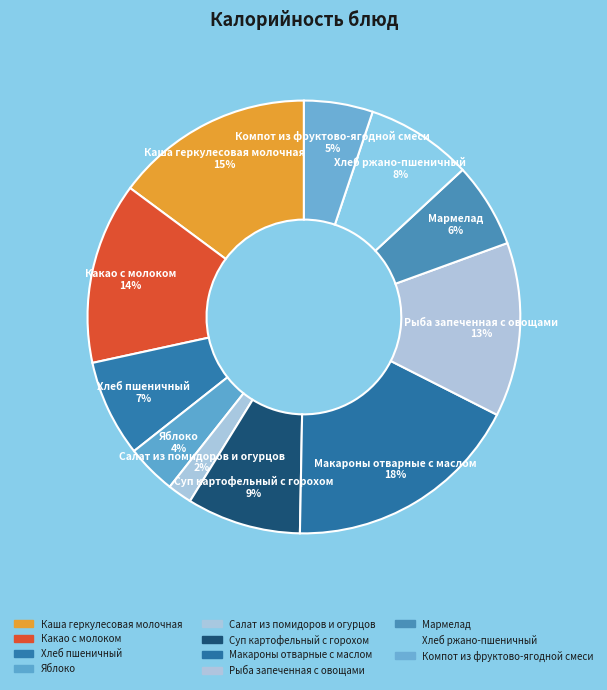

Count the number of slices in the pie.

11